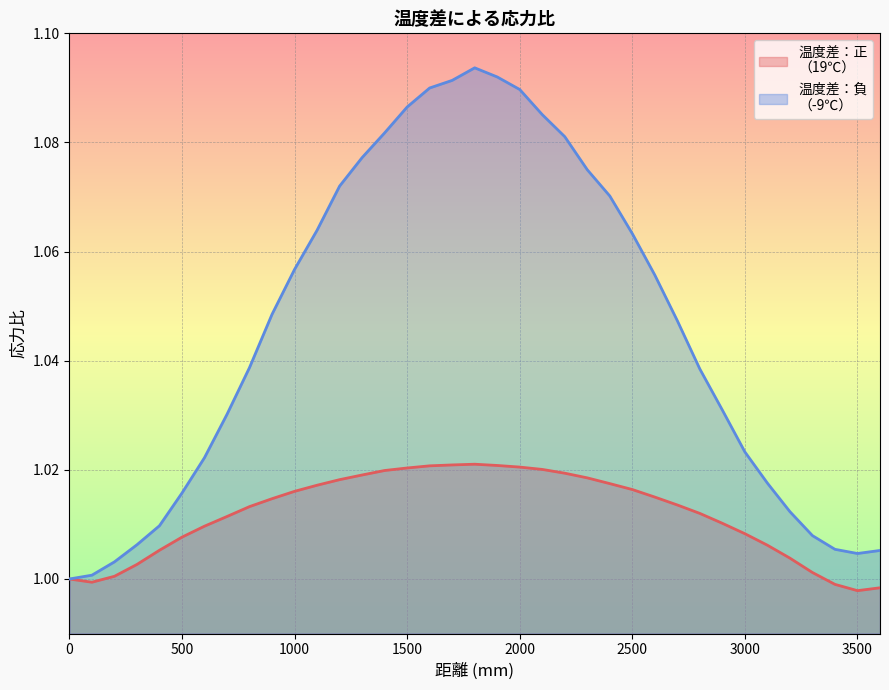

Read the 温度差：負
（-9℃） value at 2000.

1.1